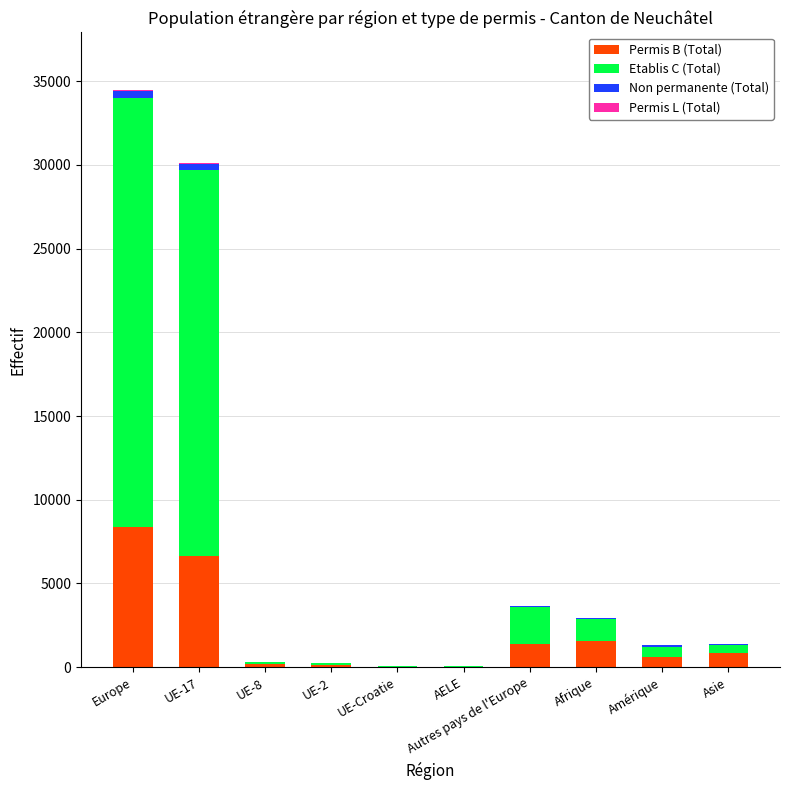

What is the maximum value for Permis B (Total)?

8368